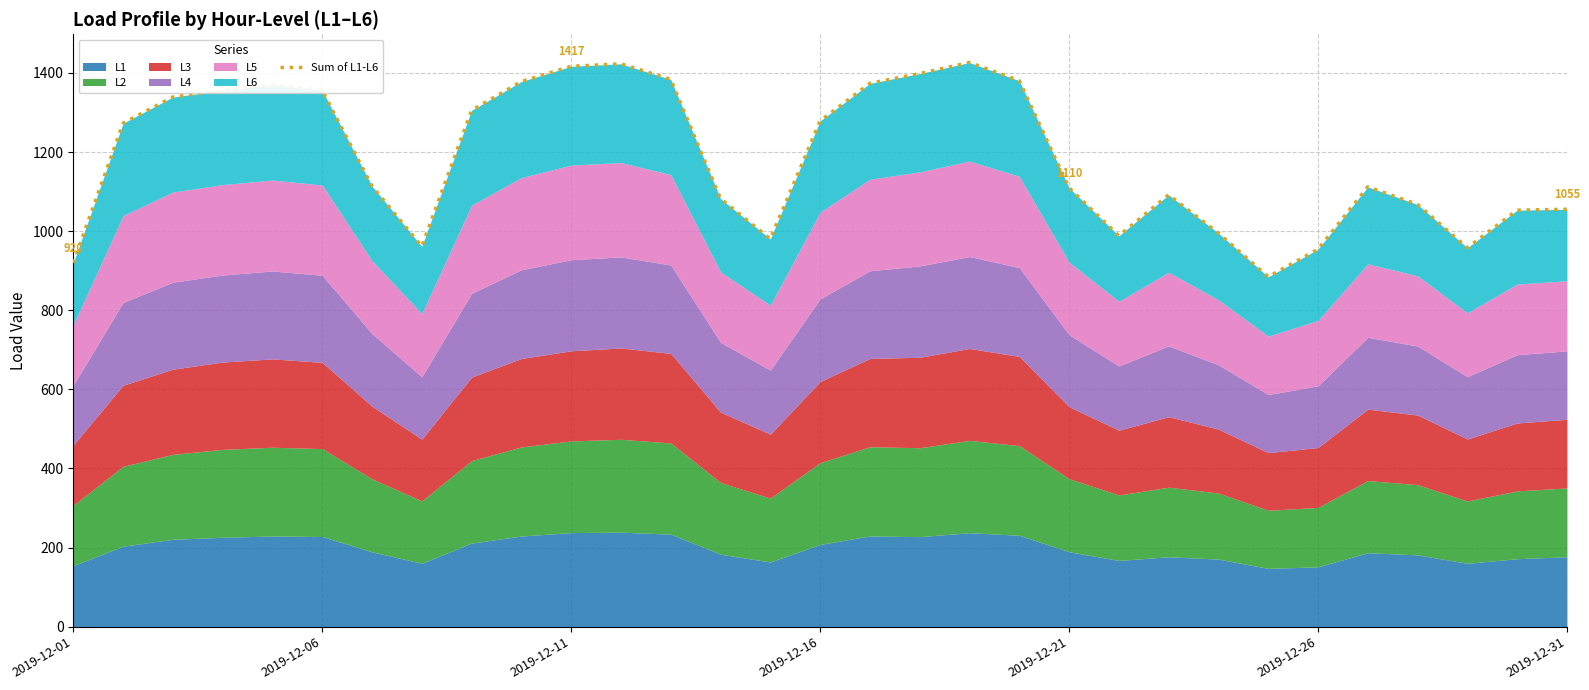

How many data points does each series have?

31